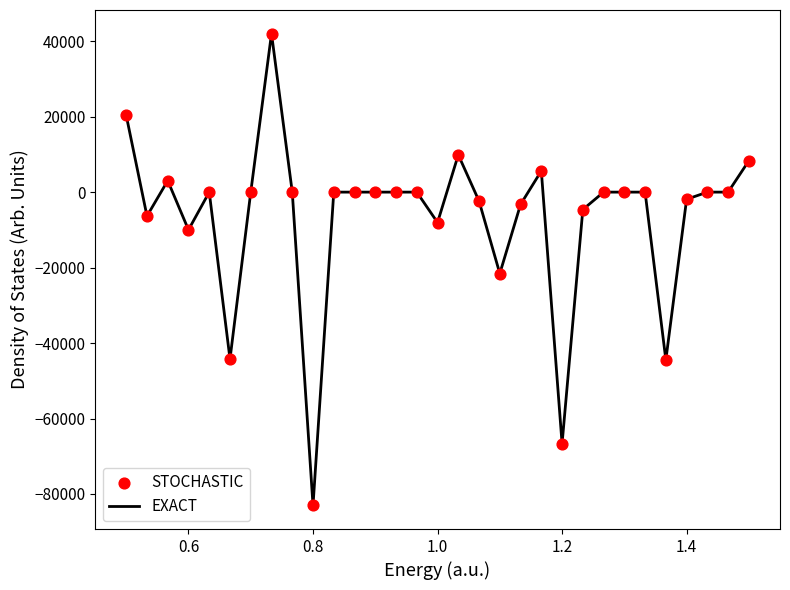

What is the difference between the maximum and minimum values?

125052.1